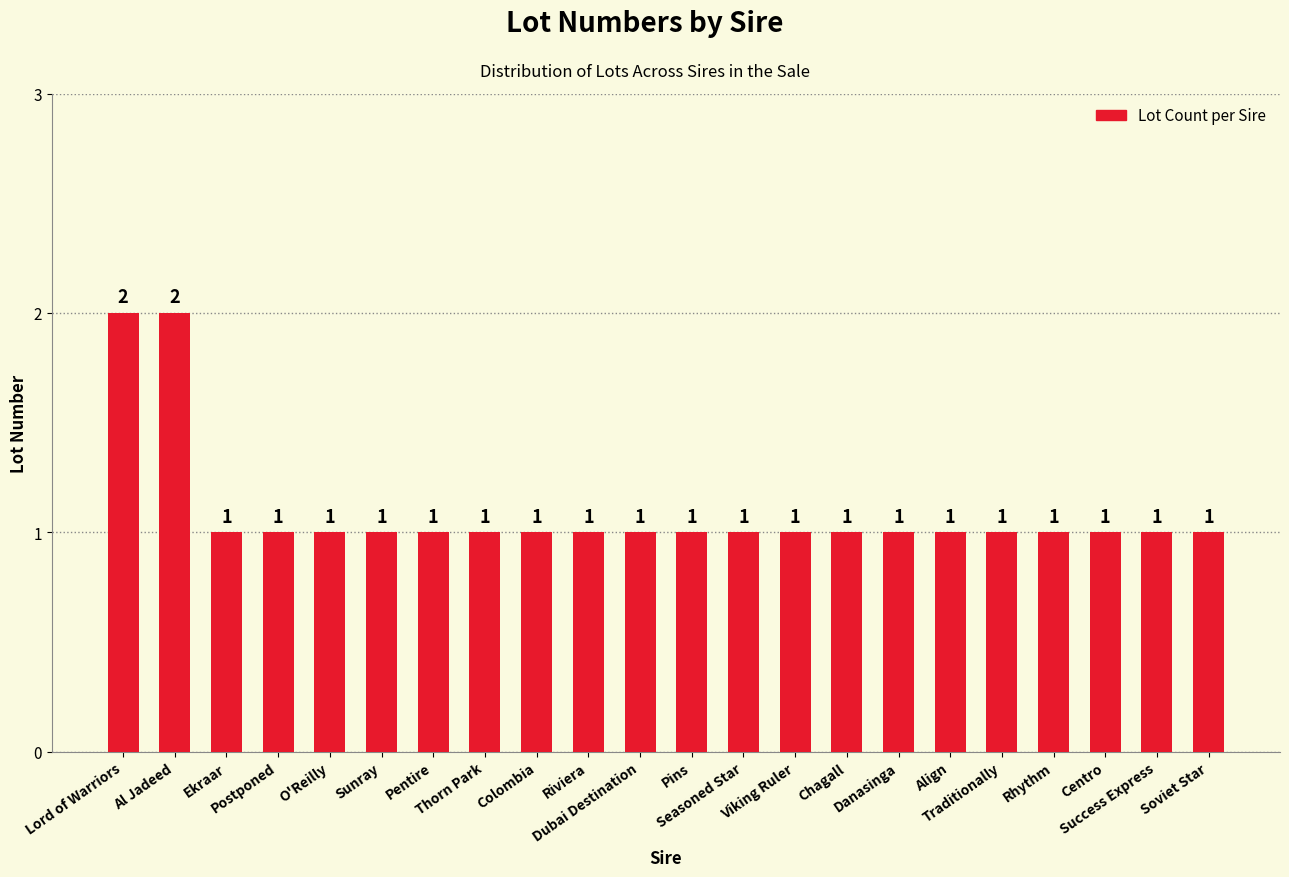

Is it true that the value at Success Express is 0?

False